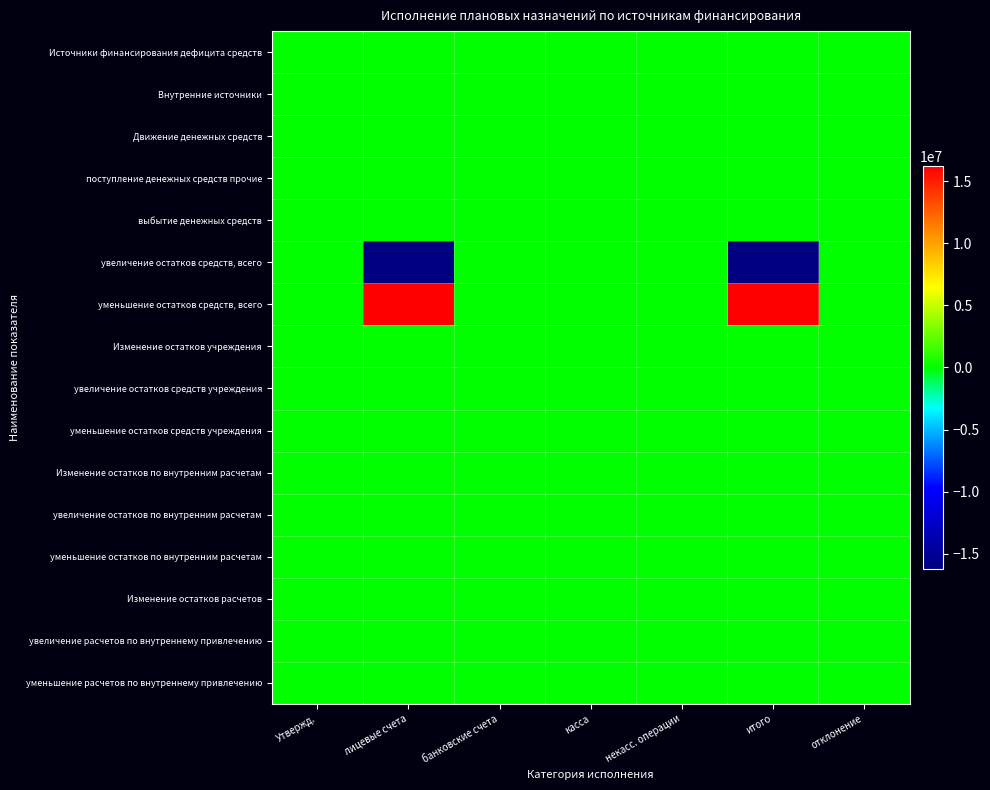

Reading right to left, list all the values displayed in this chart.

Источники финансирования дефицита средств: отклонение=0	итого=0	некасс. операции=0	касса=0	банковские счета=0	лицевые счета=0	Утвержд.=0
Внутренние источники: отклонение=0	итого=0	некасс. операции=0	касса=0	банковские счета=0	лицевые счета=0	Утвержд.=0
Движение денежных средств: отклонение=0	итого=0	некасс. операции=0	касса=0	банковские счета=0	лицевые счета=0	Утвержд.=0
поступление денежных средств прочие: отклонение=0	итого=0	некасс. операции=0	касса=0	банковские счета=0	лицевые счета=0	Утвержд.=0
выбытие денежных средств: отклонение=0	итого=0	некасс. операции=0	касса=0	банковские счета=0	лицевые счета=0	Утвержд.=0
увеличение остатков средств, всего: отклонение=0	итого=-16208000	некасс. операции=0	касса=0	банковские счета=0	лицевые счета=-16208000	Утвержд.=0
уменьшение остатков средств, всего: отклонение=0	итого=16208000	некасс. операции=0	касса=0	банковские счета=0	лицевые счета=16208000	Утвержд.=0
Изменение остатков учреждения: отклонение=0	итого=0	некасс. операции=0	касса=0	банковские счета=0	лицевые счета=0	Утвержд.=0
увеличение остатков средств учреждения: отклонение=0	итого=0	некасс. операции=0	касса=0	банковские счета=0	лицевые счета=0	Утвержд.=0
уменьшение остатков средств учреждения: отклонение=0	итого=0	некасс. операции=0	касса=0	банковские счета=0	лицевые счета=0	Утвержд.=0
Изменение остатков по внутренним расчетам: отклонение=0	итого=0	некасс. операции=0	касса=0	банковские счета=0	лицевые счета=0	Утвержд.=0
увеличение остатков по внутренним расчетам: отклонение=0	итого=0	некасс. операции=0	касса=0	банковские счета=0	лицевые счета=0	Утвержд.=0
уменьшение остатков по внутренним расчетам: отклонение=0	итого=0	некасс. операции=0	касса=0	банковские счета=0	лицевые счета=0	Утвержд.=0
Изменение остатков расчетов: отклонение=0	итого=0	некасс. операции=0	касса=0	банковские счета=0	лицевые счета=0	Утвержд.=0
увеличение расчетов по внутреннему привлечению: отклонение=0	итого=0	некасс. операции=0	касса=0	банковские счета=0	лицевые счета=0	Утвержд.=0
уменьшение расчетов по внутреннему привлечению: отклонение=0	итого=0	некасс. операции=0	касса=0	банковские счета=0	лицевые счета=0	Утвержд.=0